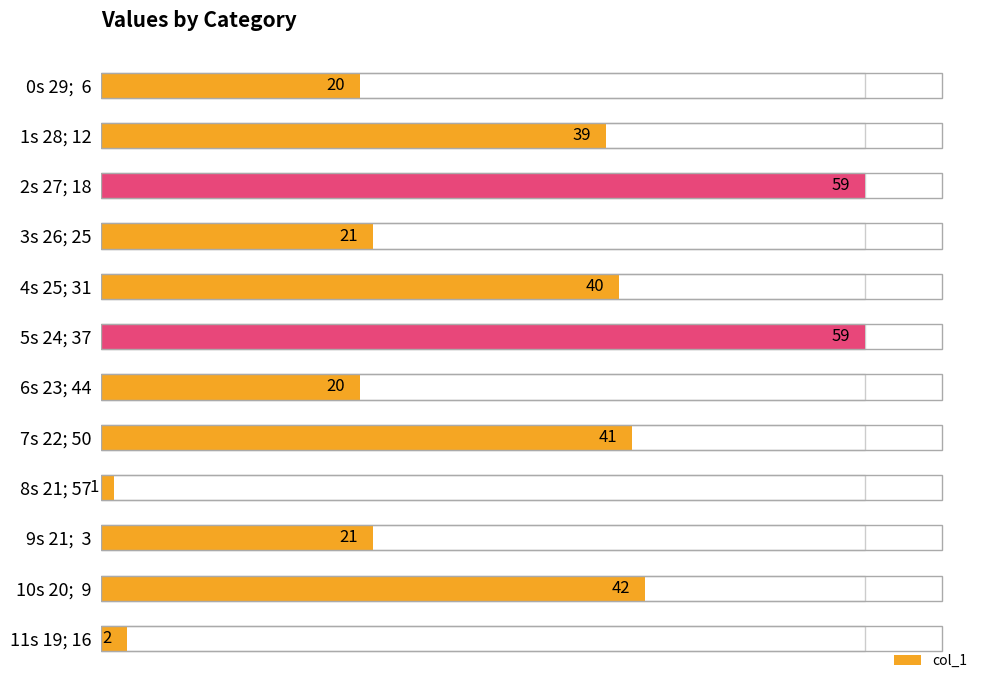

How many bars are there in total?

12